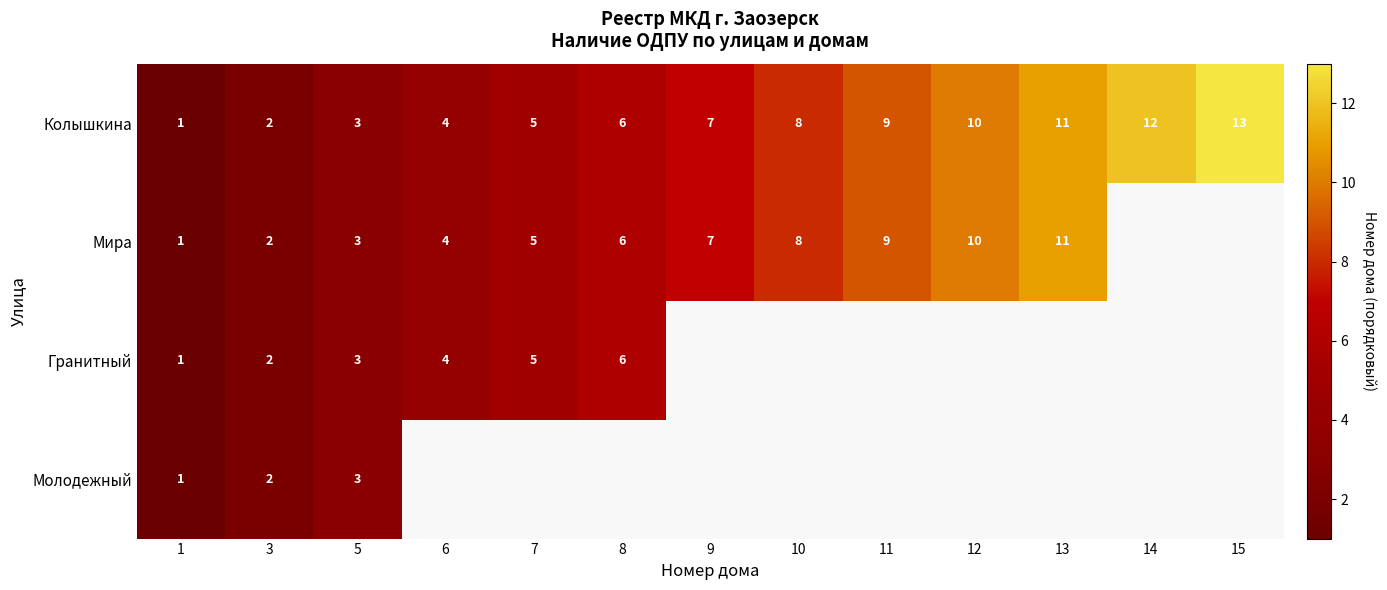

What is the sum of the Колышкина values at 3 and 11?

11